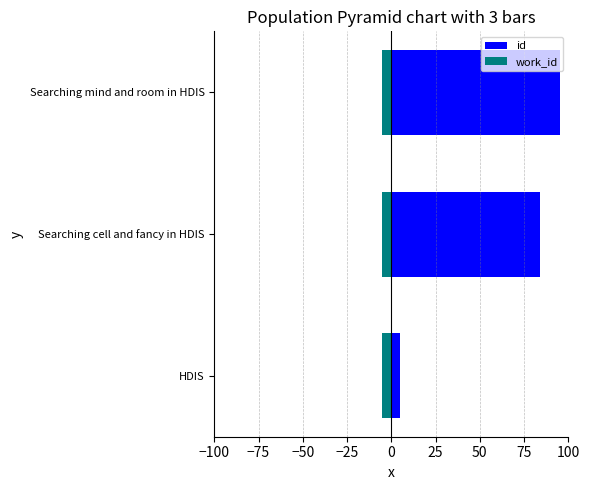

Which has a higher value, Searching mind and room in HDIS or Searching cell and fancy in HDIS?

Searching mind and room in HDIS